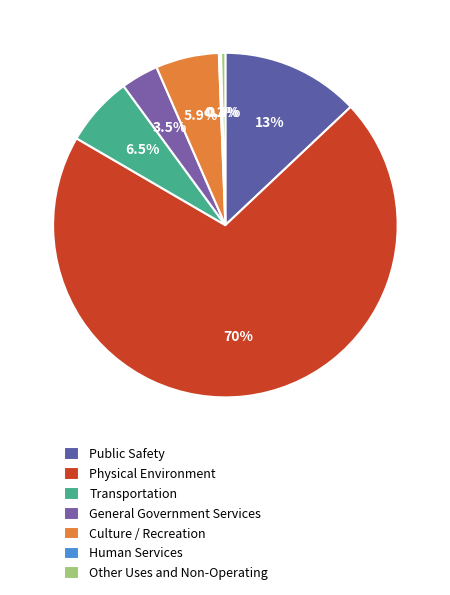

Does any single category account for the majority?

Yes